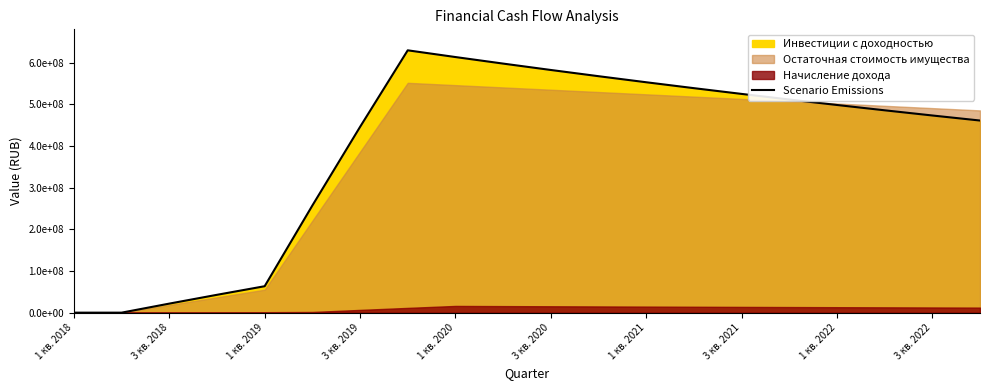

Between 3 кв. 2021 and 11, which is larger?

3 кв. 2021